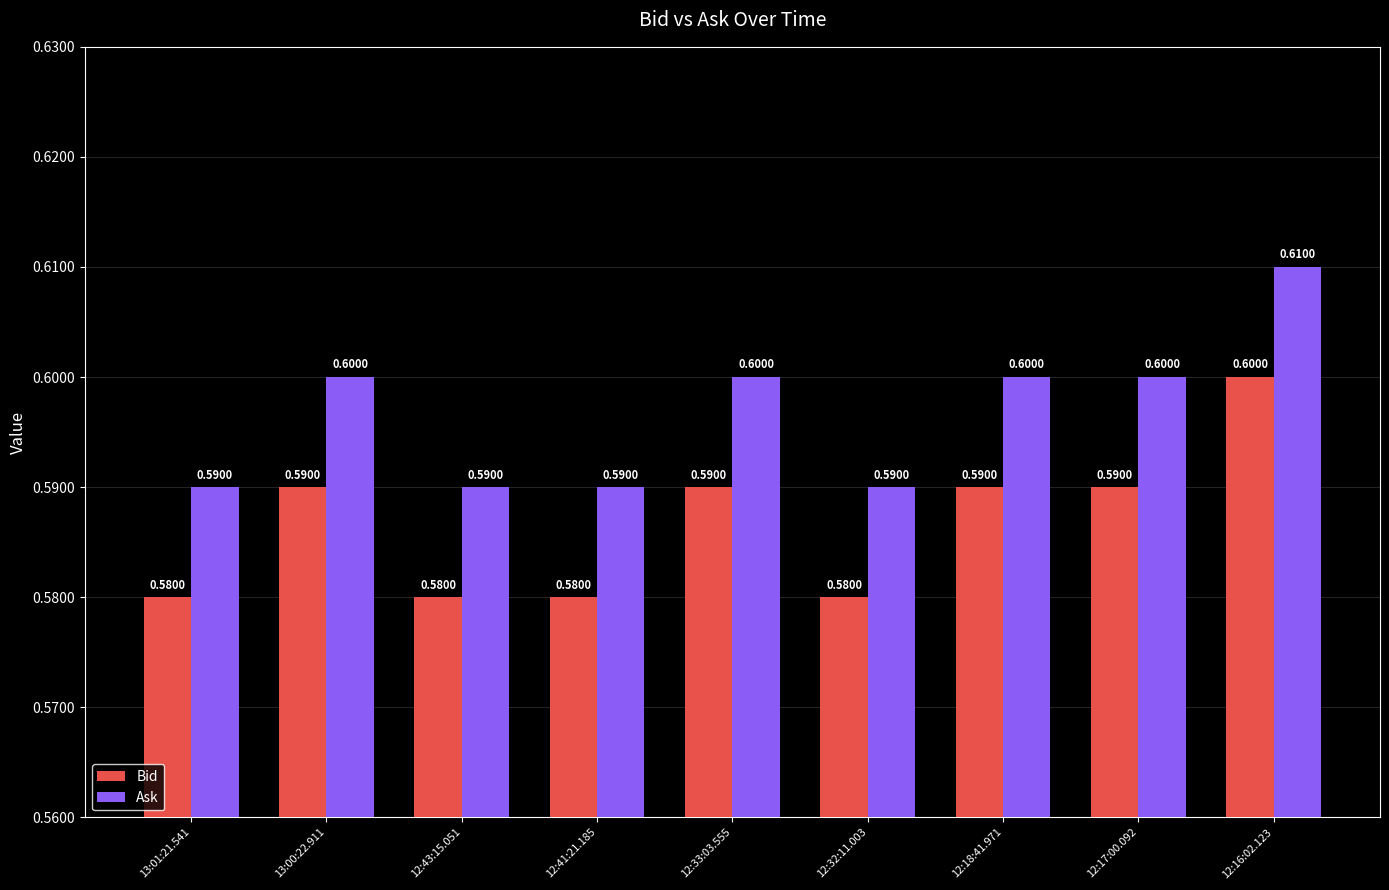

List the series in order of their overall mean, highest first.

Ask, Bid